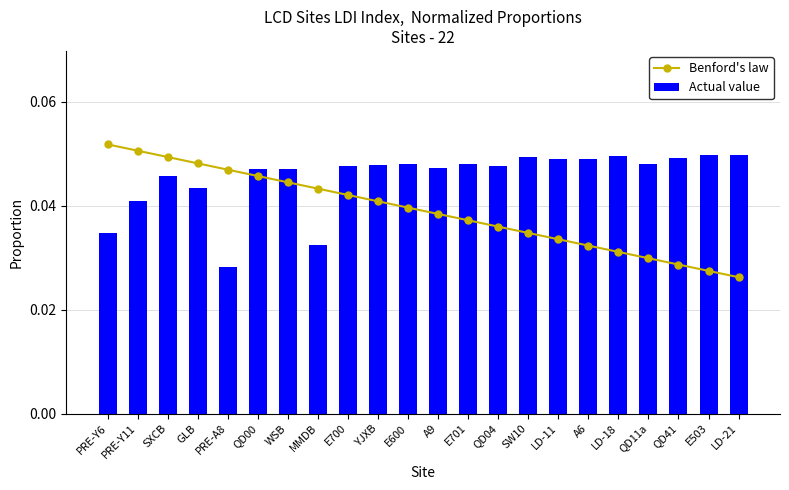

Reading left to right, list all the values displayed in this chart.

Benford's law: 0.1	0.1	0.0	0.0	0.0	0.0	0.0	0.0	0.0	0.0	0.0	0.0	0.0	0.0	0.0	0.0	0.0	0.0	0.0	0.0	0.0	0.0
Actual value: 0.0	0.0	0.0	0.0	0.0	0.0	0.0	0.0	0.0	0.0	0.0	0.0	0.0	0.0	0.0	0.0	0.0	0.0	0.0	0.0	0.0	0.0